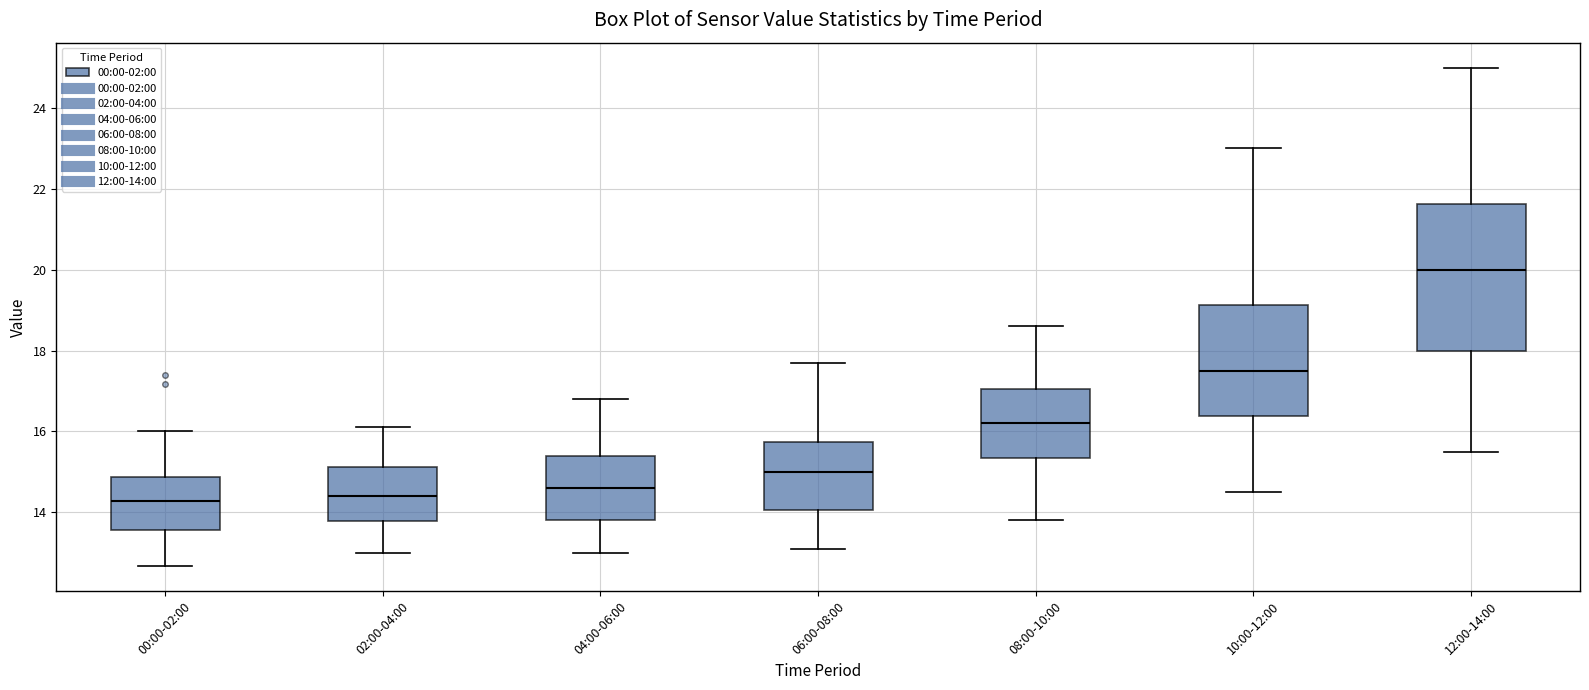

Reading left to right, read every box against the y-axis: the position of its median line, the range the box covers, and the ends of its whiskers. The values are not printed on the chart, so give them approximately, as read against the axis.

00:00-02:00: median 14.2, box 13.6 to 14.8, whiskers 12.6 to 16.0
02:00-04:00: median 14.4, box 13.8 to 15.2, whiskers 13.0 to 16.2
04:00-06:00: median 14.6, box 13.8 to 15.4, whiskers 13.0 to 16.8
06:00-08:00: median 15.0, box 14.0 to 15.8, whiskers 13.2 to 17.8
08:00-10:00: median 16.2, box 15.4 to 17.0, whiskers 13.8 to 18.6
10:00-12:00: median 17.6, box 16.4 to 19.2, whiskers 14.6 to 23.0
12:00-14:00: median 20.0, box 18.0 to 21.6, whiskers 15.6 to 25.0